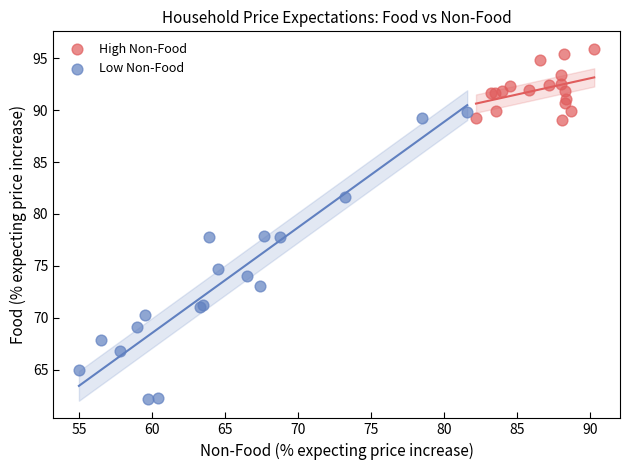

Which series reaches the maximum Y coordinate?

High Non-Food